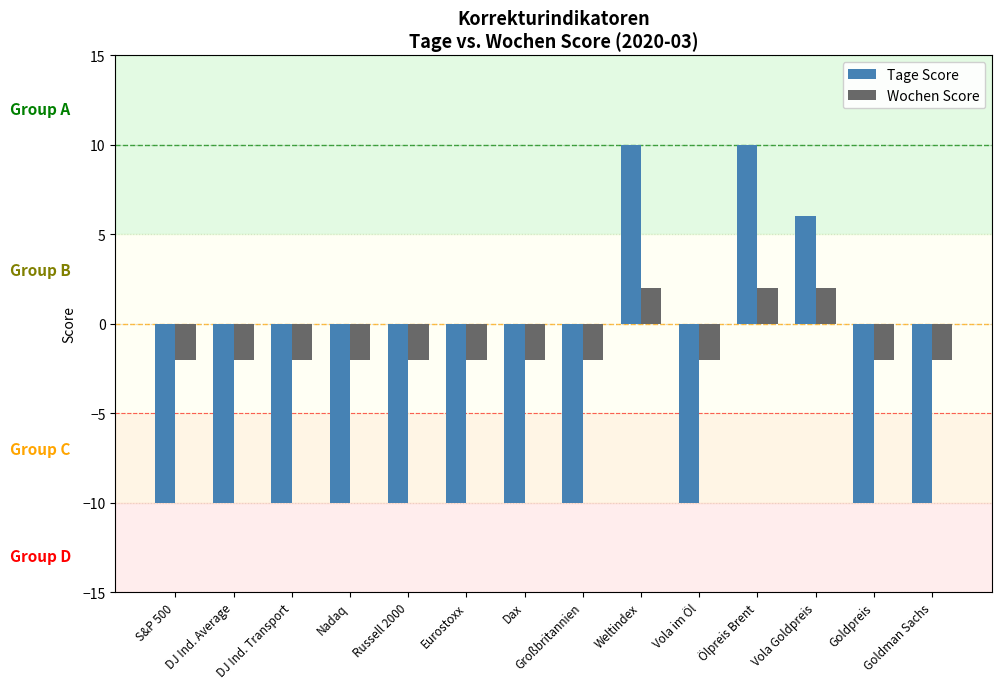

What is the maximum value for Tage Score?

10